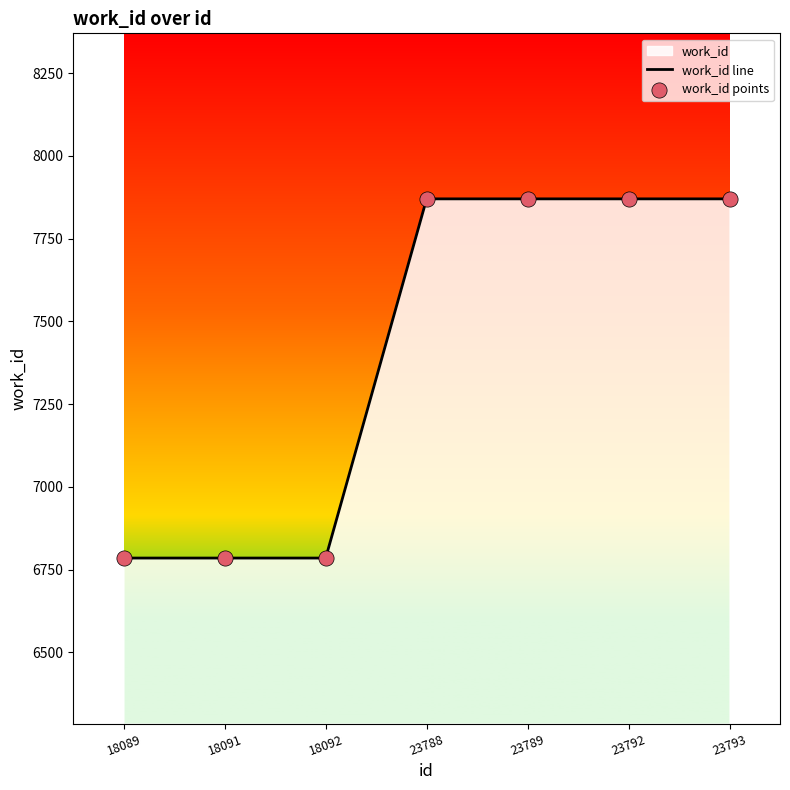

Which series has the largest total across all categories?

work_id line